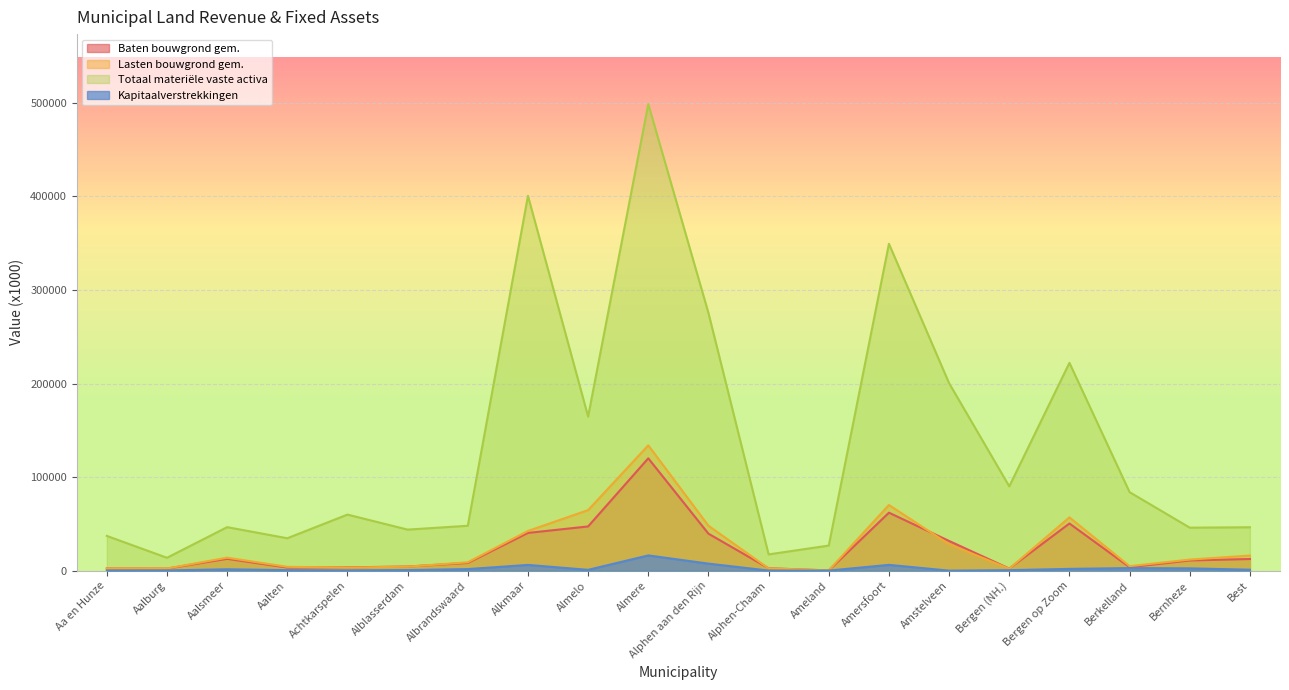

At which label does Kapitaalverstrekkingen first exceed 1000?

Aalsmeer